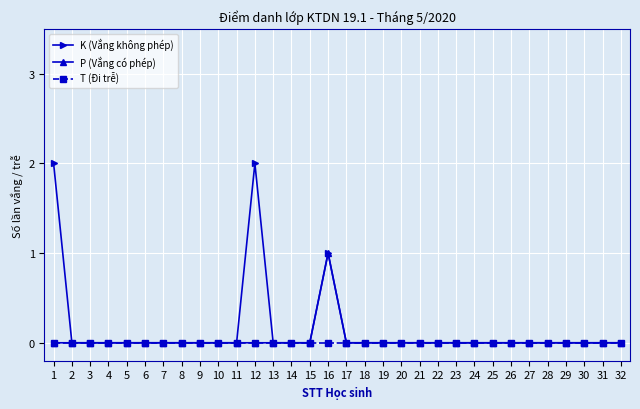

Which series has the widest spread of values?

K (Vắng không phép)